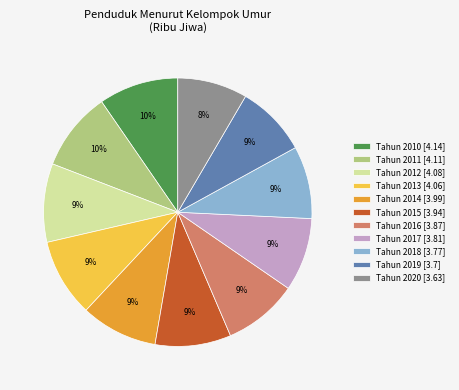

What is the ratio of the value at Tahun 2019 to the value at Tahun 2016?

1.0